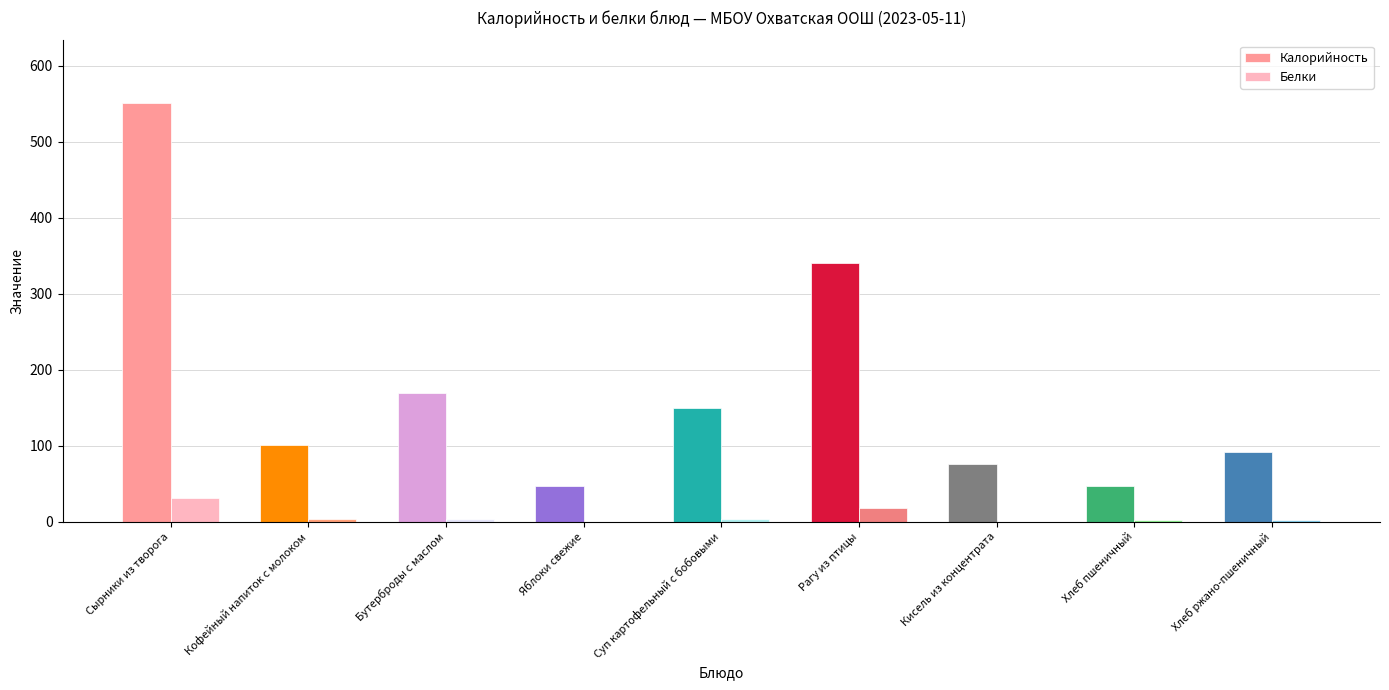

Between Сырники из творога and Суп картофельный с бобовыми, which series saw the biggest shift?

Калорийность